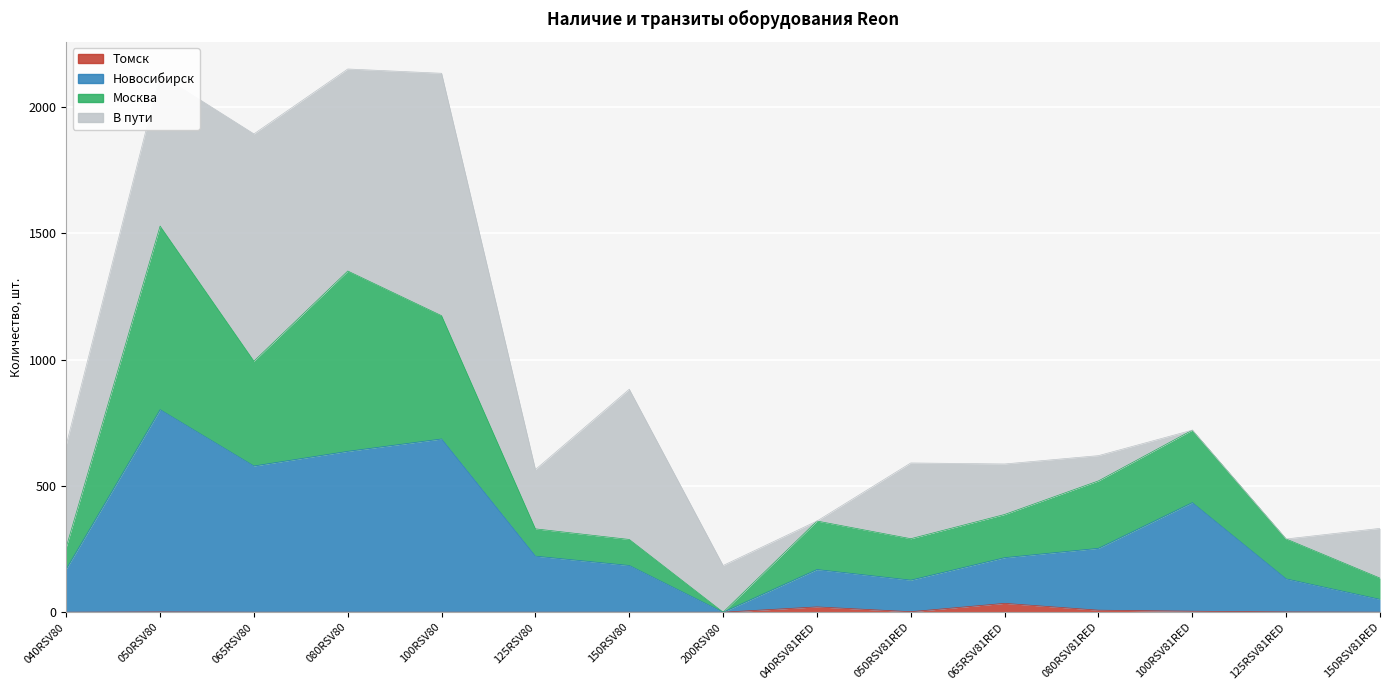

True or false: Новосибирск has more than 0 interior local peaks.

True